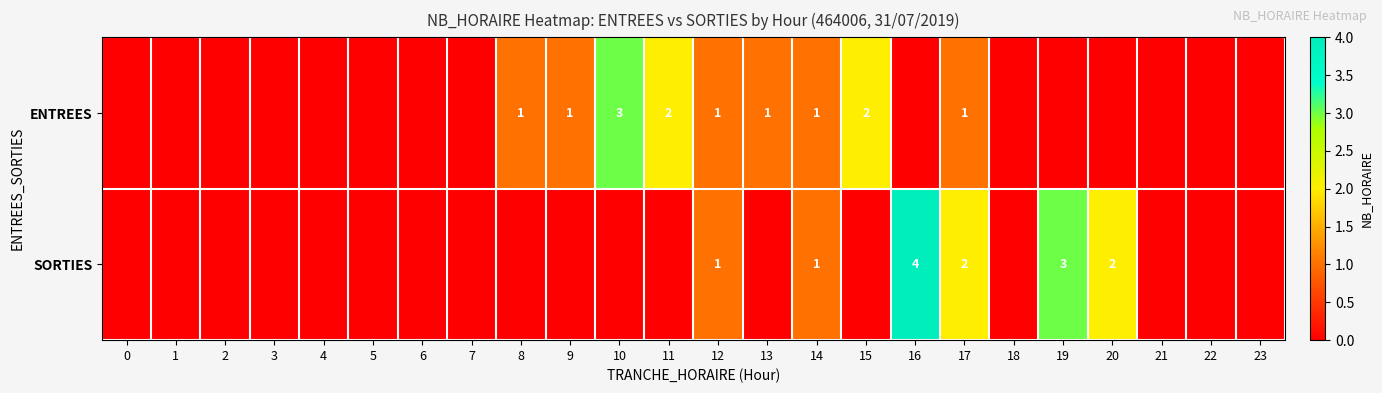

The ENTREES series shows 1 at 15. True or false?

False